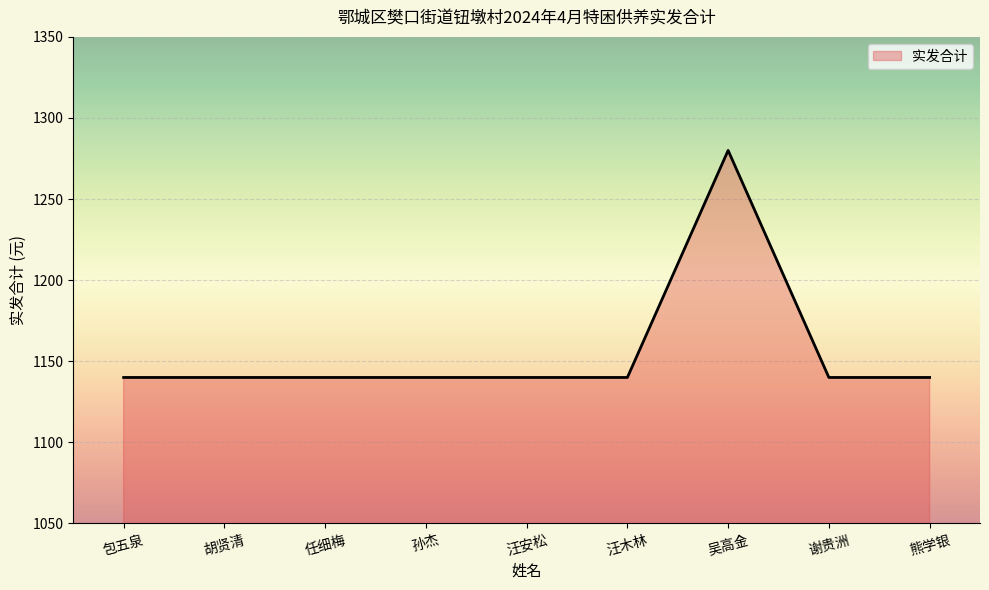

What position from the right is 包五泉?

9